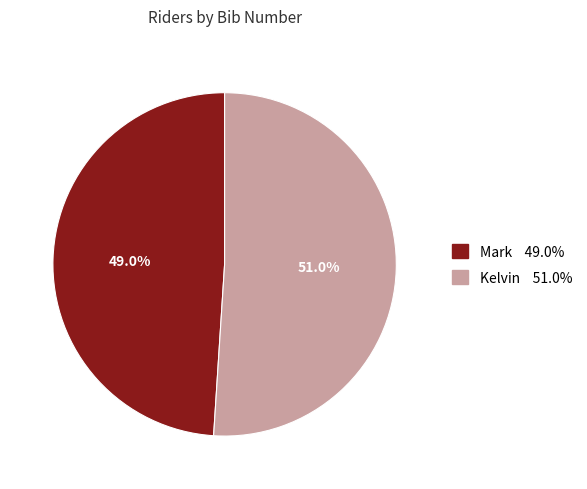

To the nearest percent, what is the average slice percentage?

50%